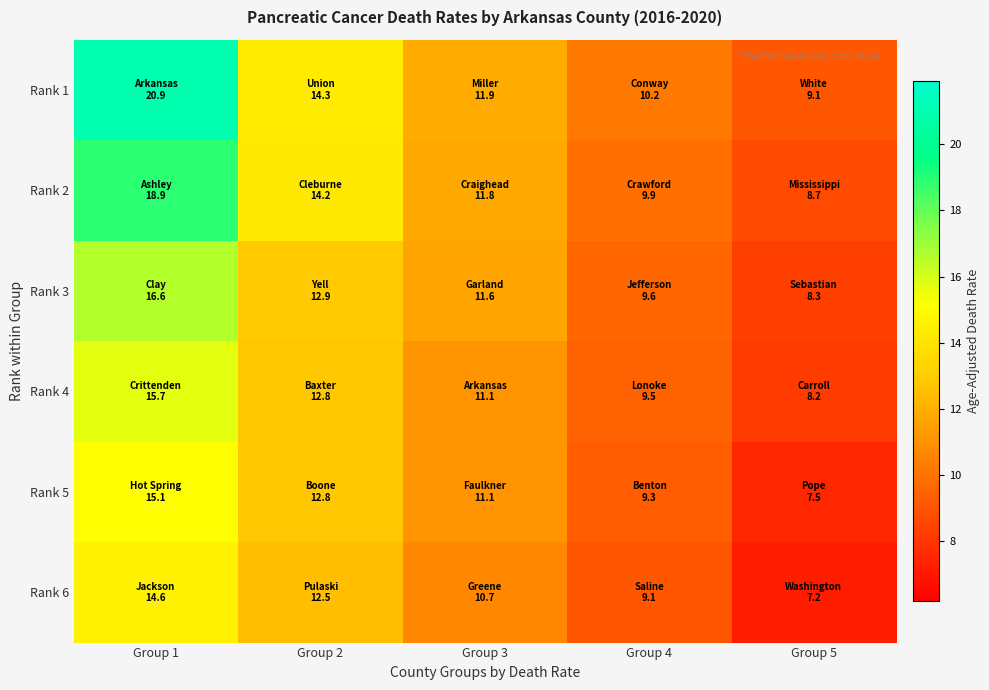

Which series has the largest total across all categories?

Rank 1